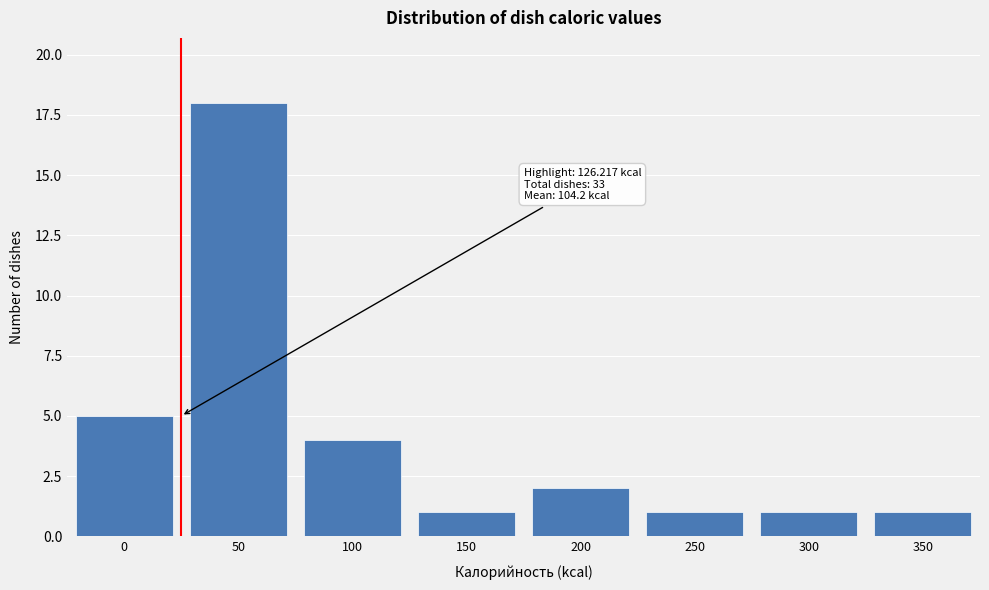

Reading left to right, list all the values displayed in this chart.

5	18	4	1	2	1	1	1